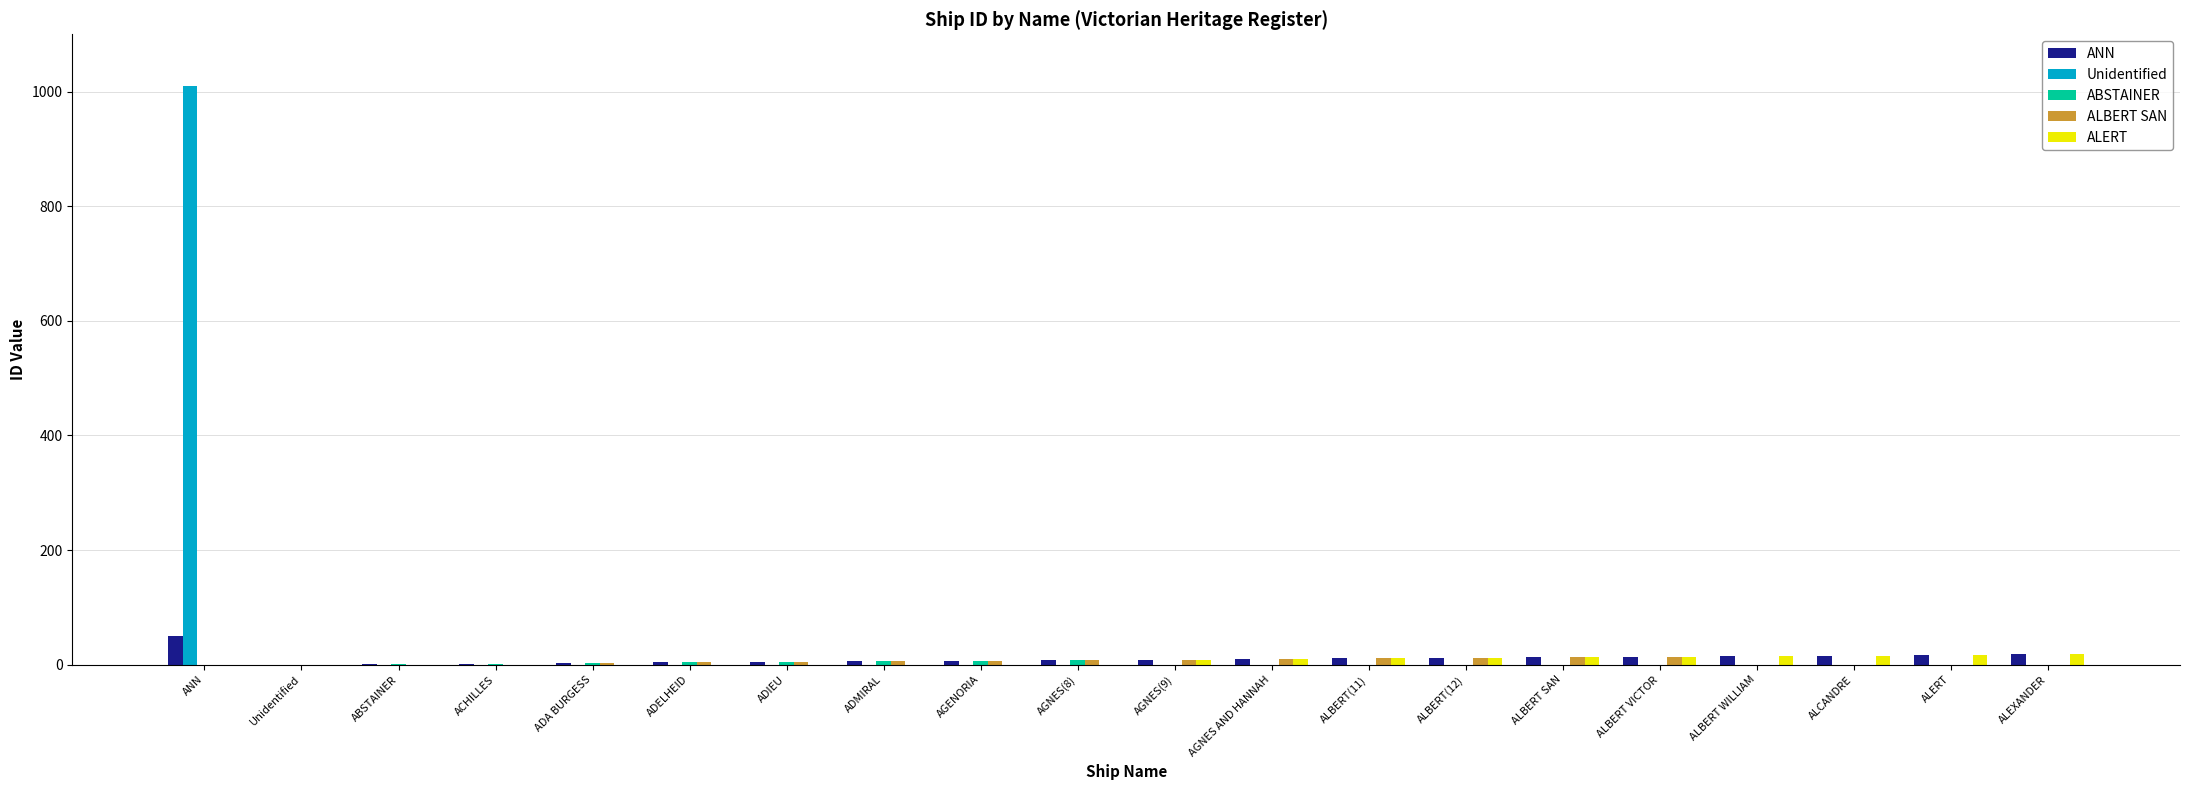

What is the sum of the ANN values at ALBERT SAN and ALEXANDER?

31